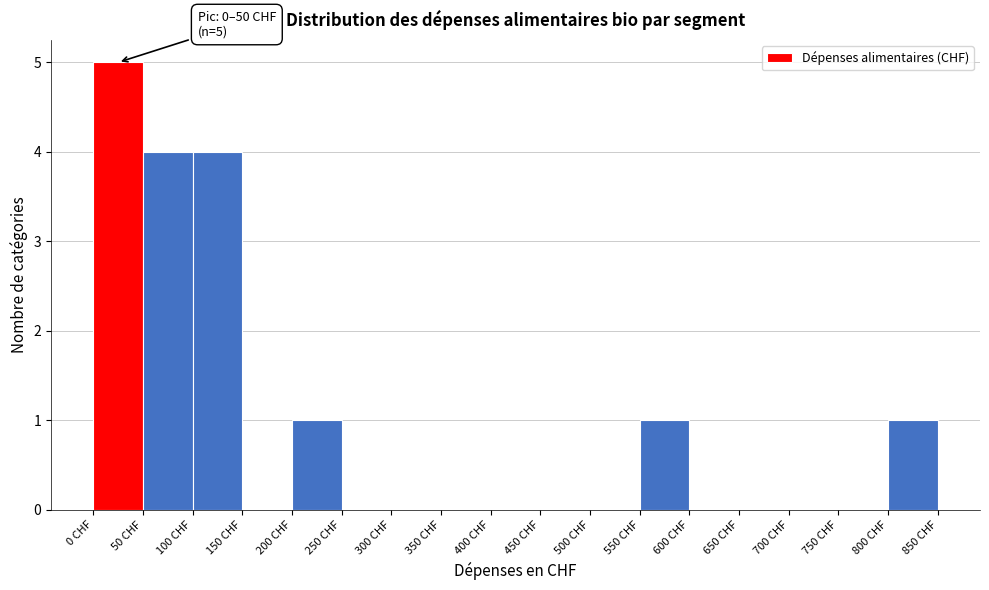

Which range on the x-axis has the tallest bar?

0 to 50